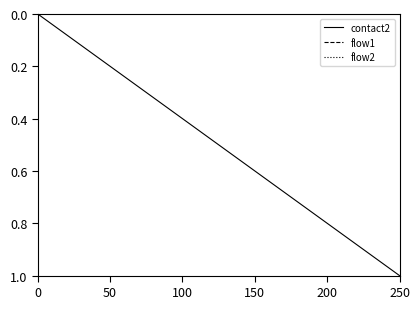

At how many categories does at least one series exceed 0?

35